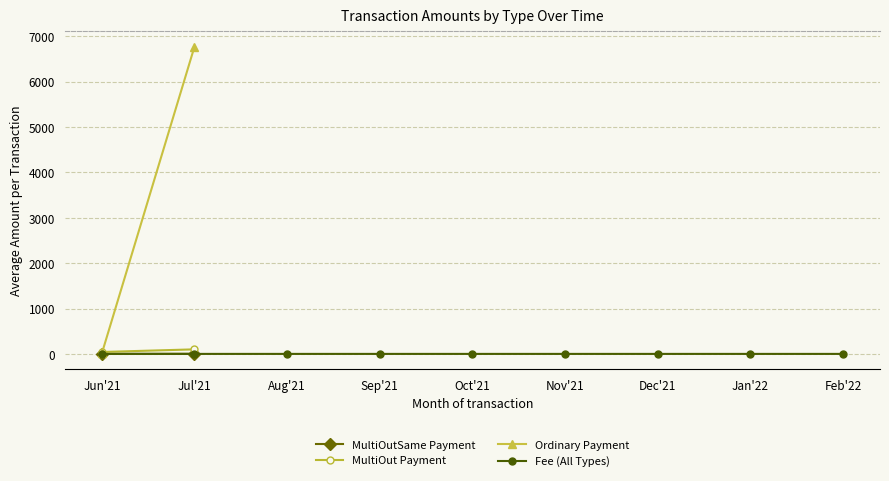

True or false: MultiOutSame Payment and MultiOut Payment cross at least once.

False